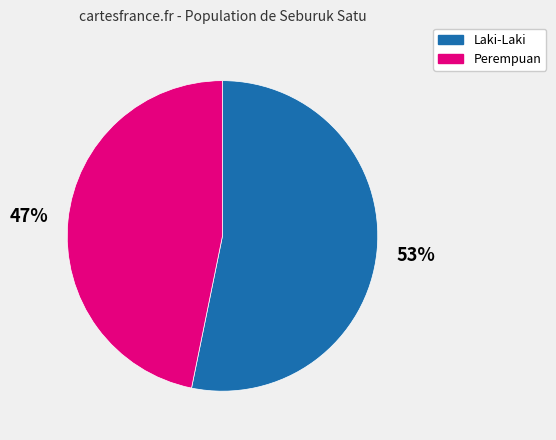

Is it true that Laki-Laki is 53% of the pie?

True